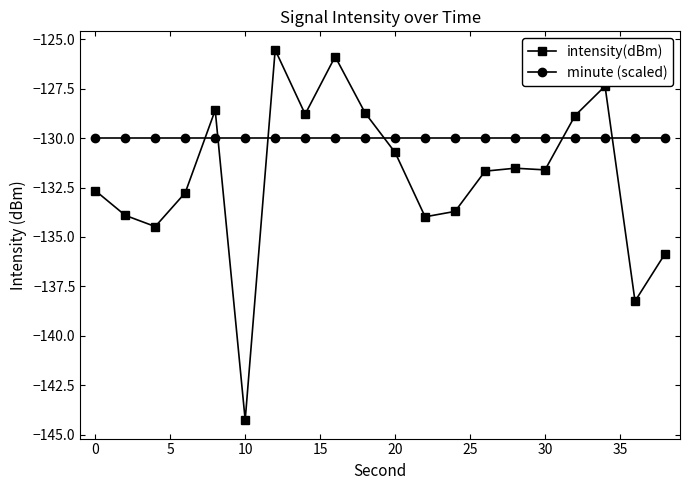

Which series has the largest total across all categories?

minute (scaled)